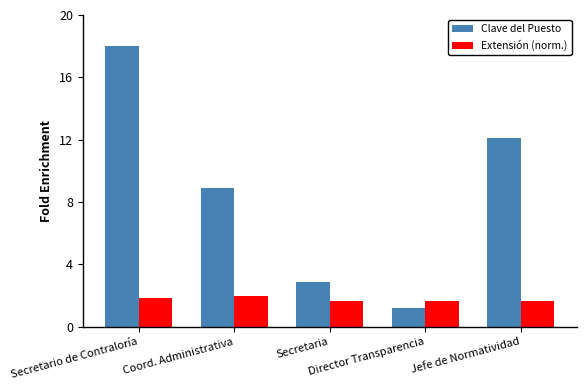

Rank the series by their average value, from lowest to highest.

Extensión (norm.), Clave del Puesto